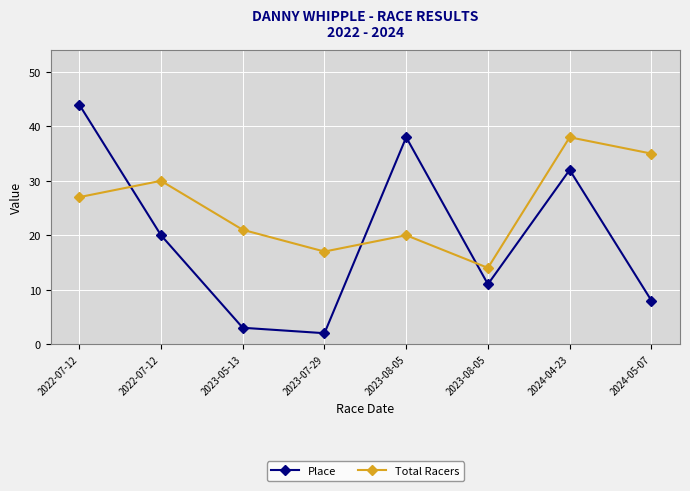

What are all the series names shown in the legend?

Place, Total Racers